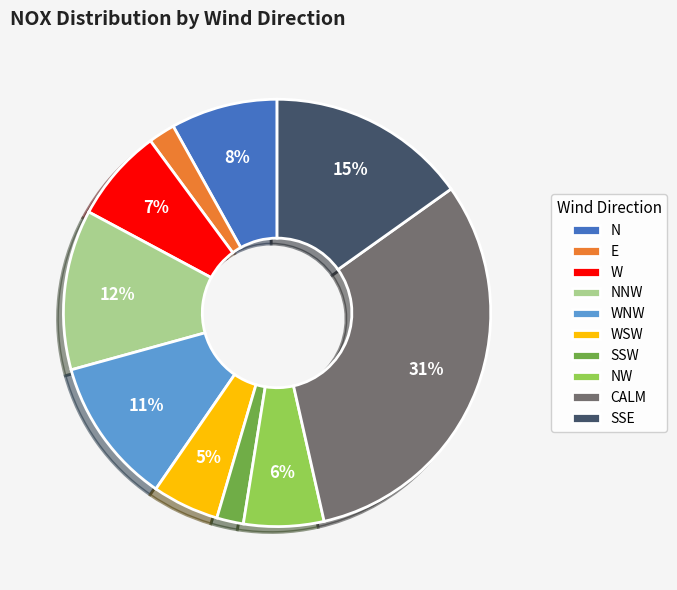

Is there any slice that represents more than half of the pie?

No